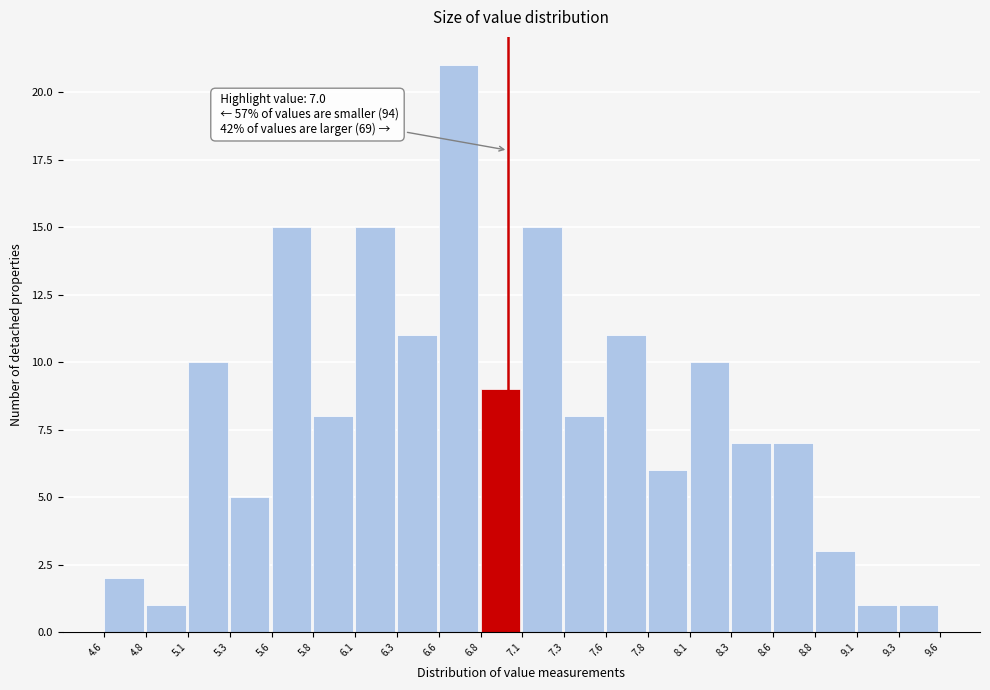

Which range on the x-axis has the tallest bar?

6.6 to 6.8